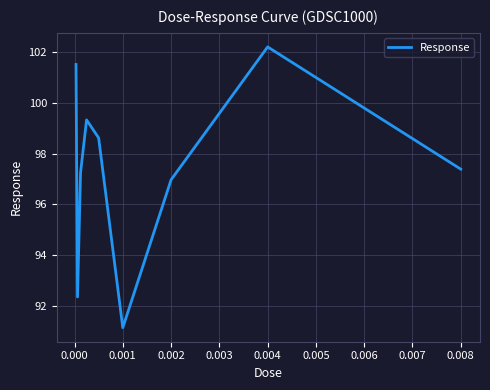

How many lines are shown in the chart?

1